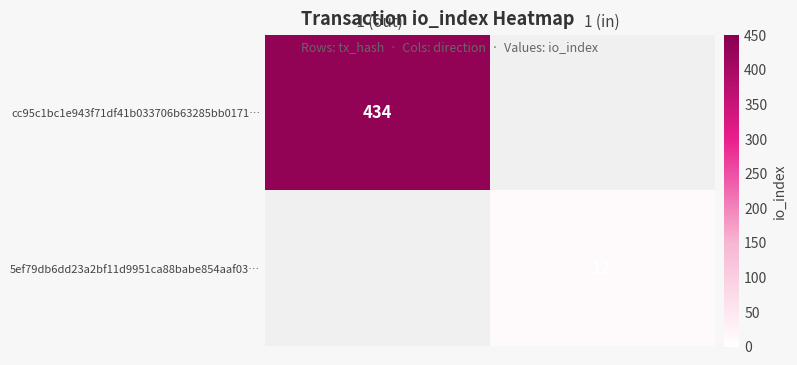

Is it true that 5ef79db6dd23a2bf11d9951ca88babe854aaf03… equals 8.0 at 1 (in)?

False